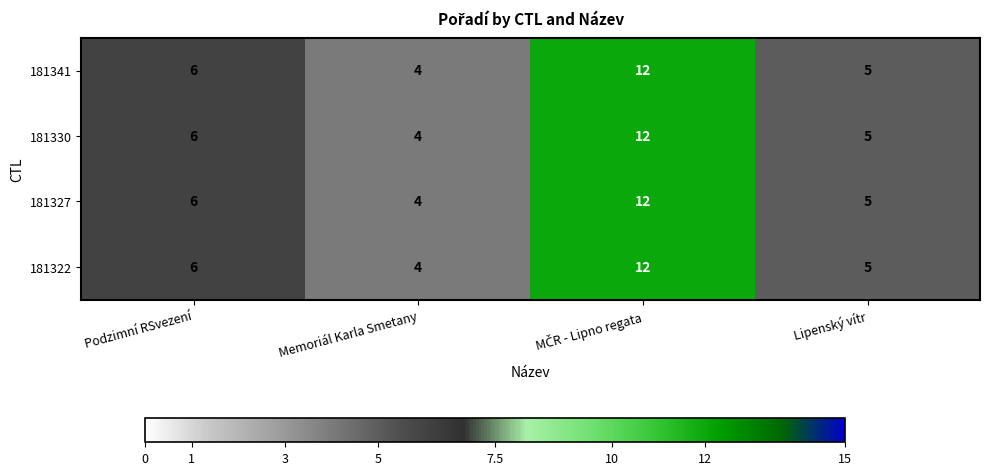

What is the difference between the maximum and minimum values in the 181322 series?

8